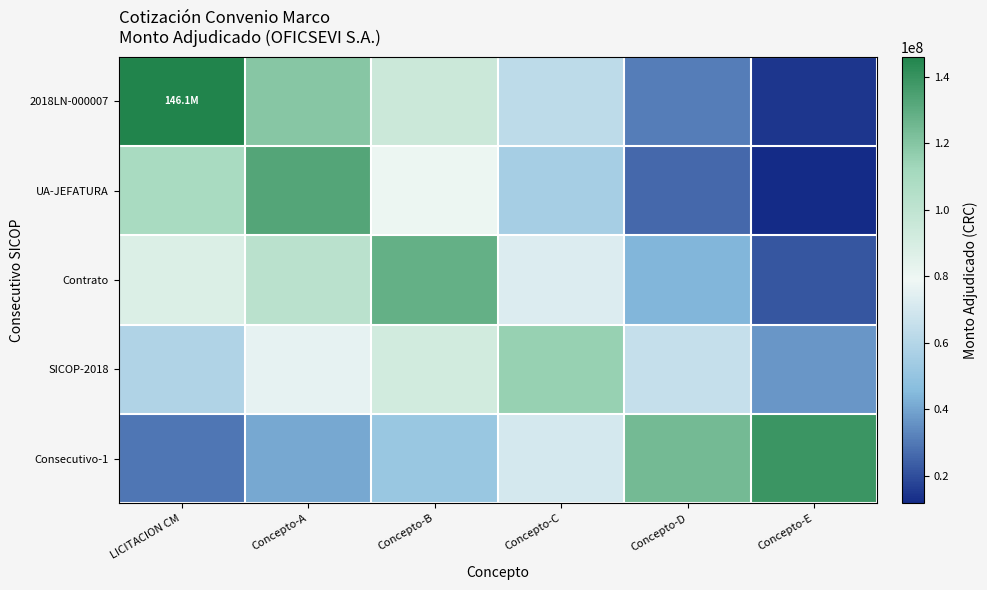

What is the spread (max minus min) of values at Concepto-E?

127068551.6